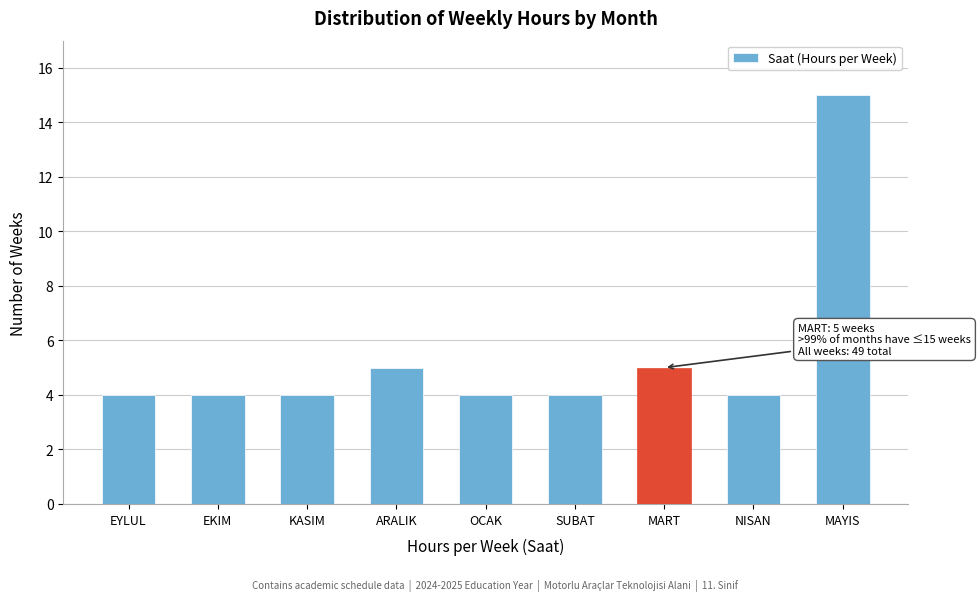

Reading left to right, transcribe all the data shown in this chart.

EYLUL=4	EKIM=4	KASIM=4	ARALIK=5	OCAK=4	SUBAT=4	MART=5	NISAN=4	MAYIS=15